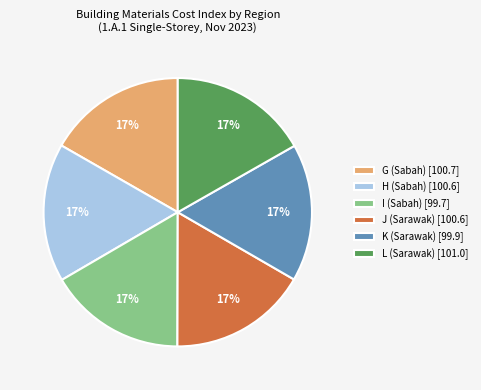

Do L (Sarawak) and G (Sabah) together represent more than half of the pie?

No